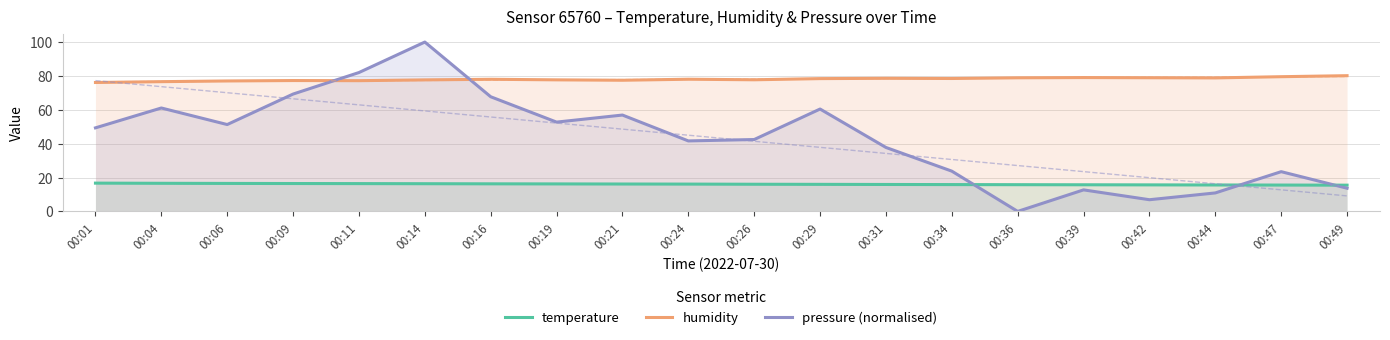

What is the value of the humidity point at the 12th from the left?

78.4